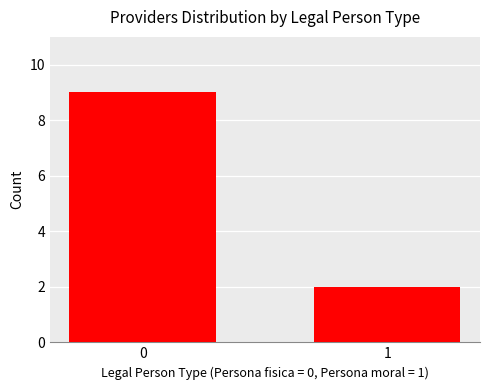

At which label is the value closest to 5?

1